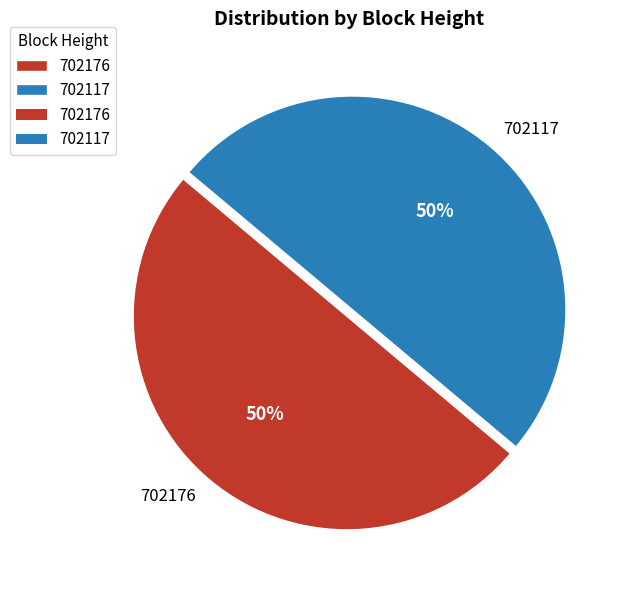

What percentage is the 702117 slice, to the nearest percent?

50%